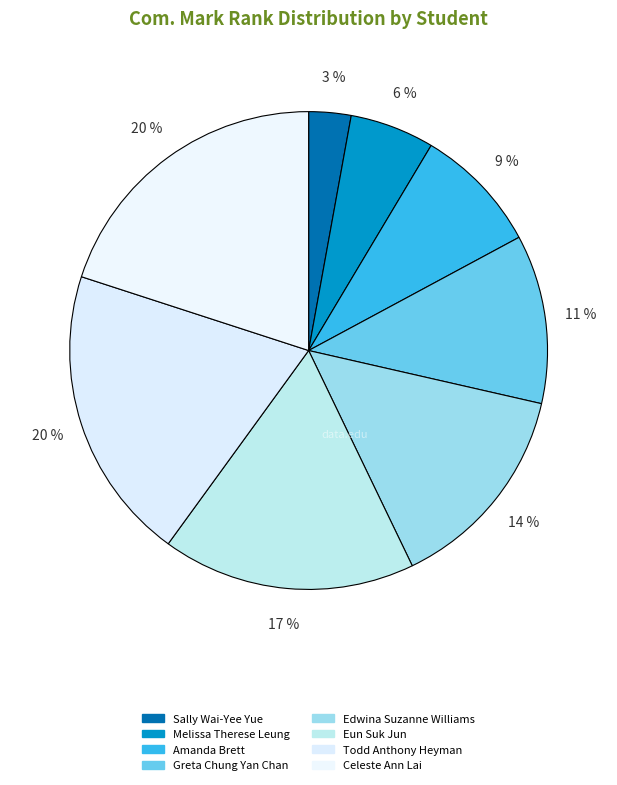

Count the number of slices in the pie.

8